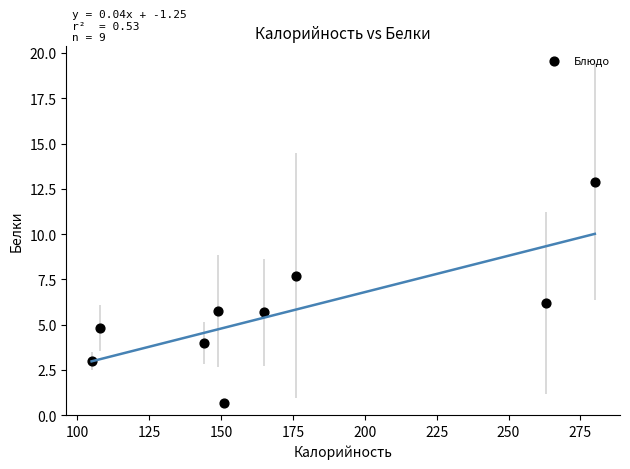

What is the average Y value?

5.6